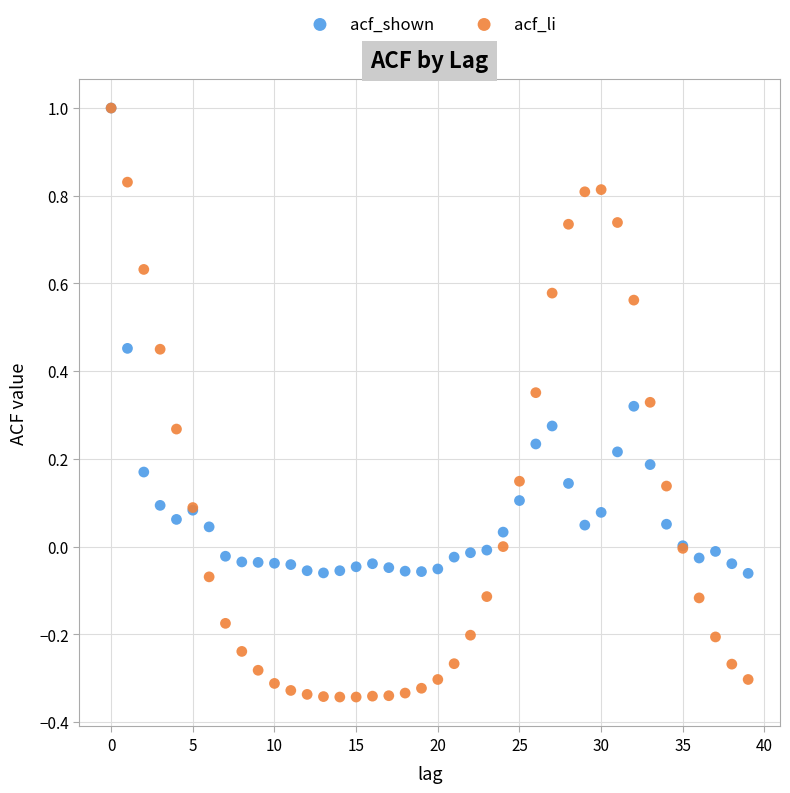

Which series contains the lowest Y value?

acf_li